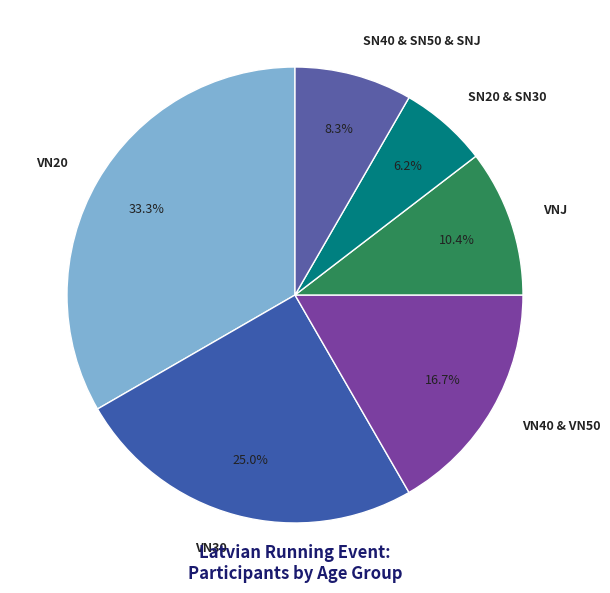

What portion of the pie excludes SN40 & SN50 & SNJ?

91.7%